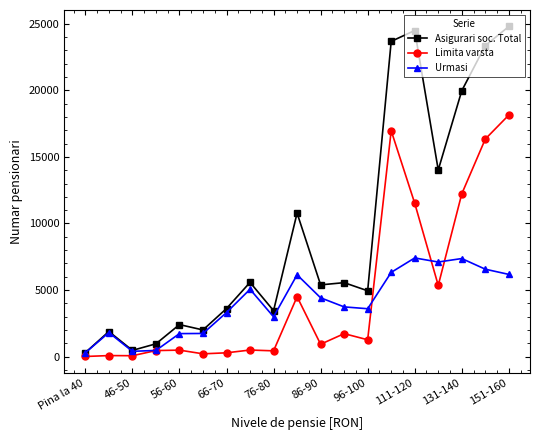

Which series has the widest spread of values?

Asigurari soc. Total